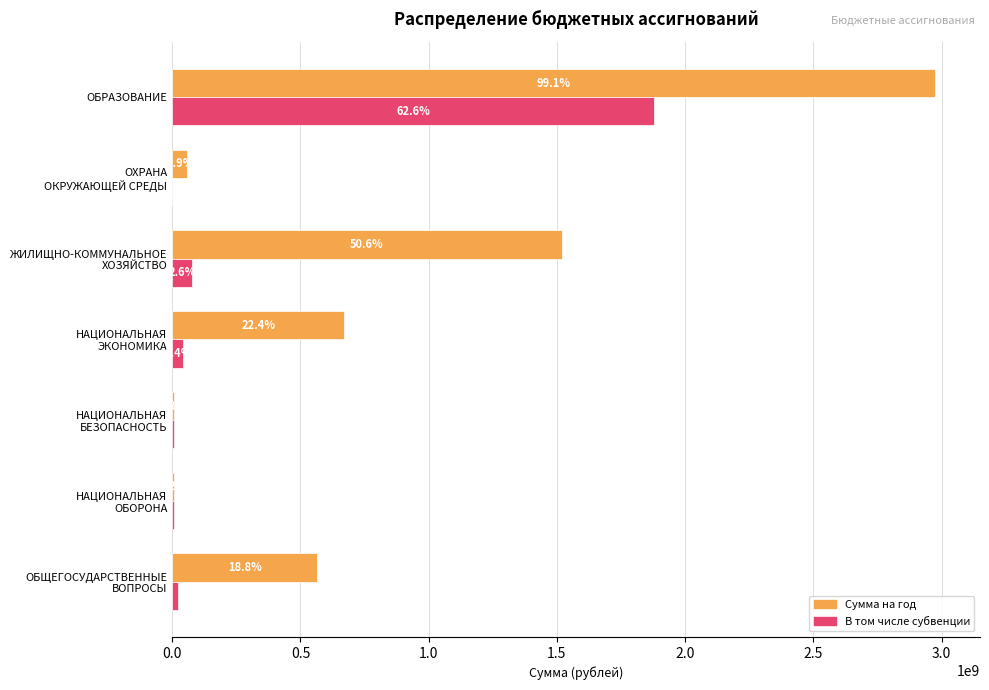

What are all the series names shown in the legend?

Сумма на год, В том числе субвенции